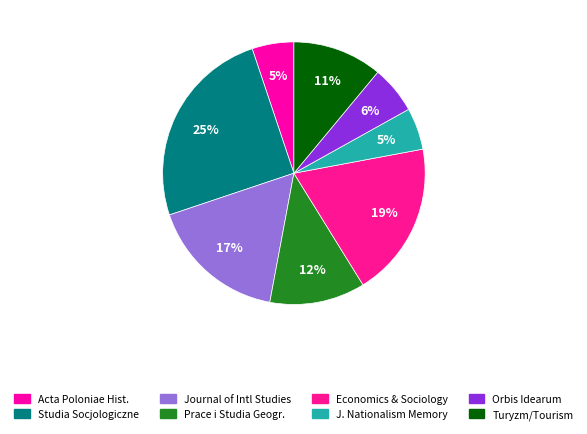

Count the number of slices in the pie.

8